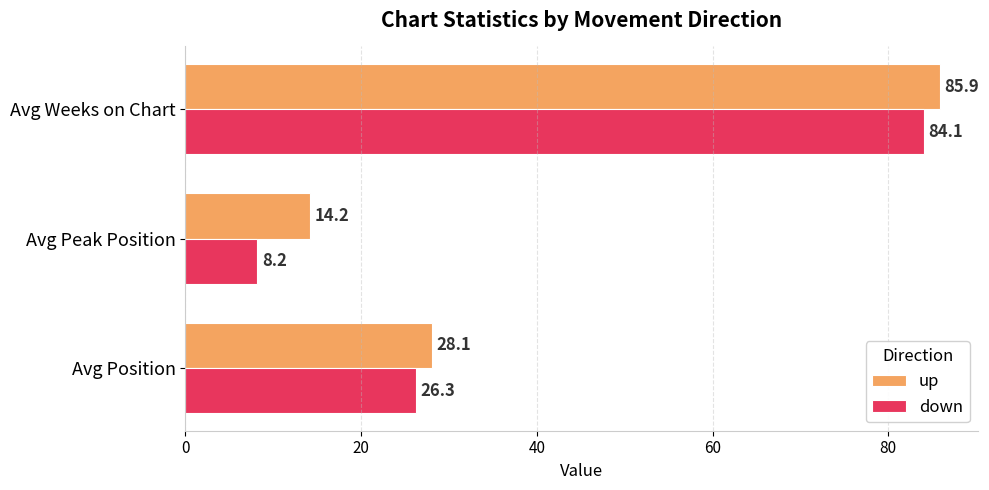

What is the sum of all down values?

118.6